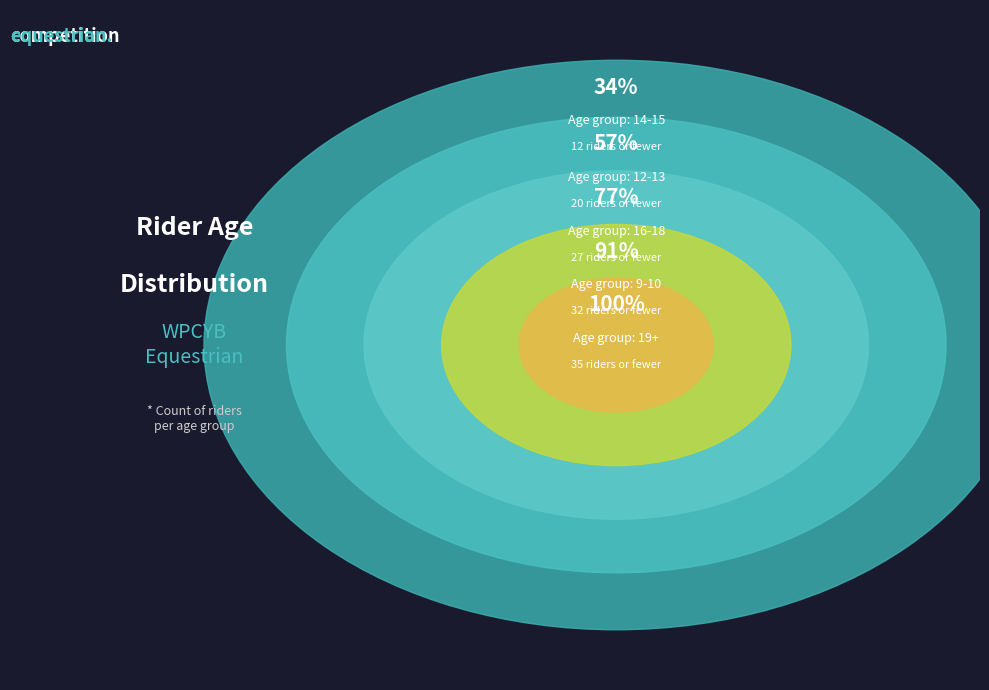

To the nearest percent, what percentage of the pie is 9-10?

14%